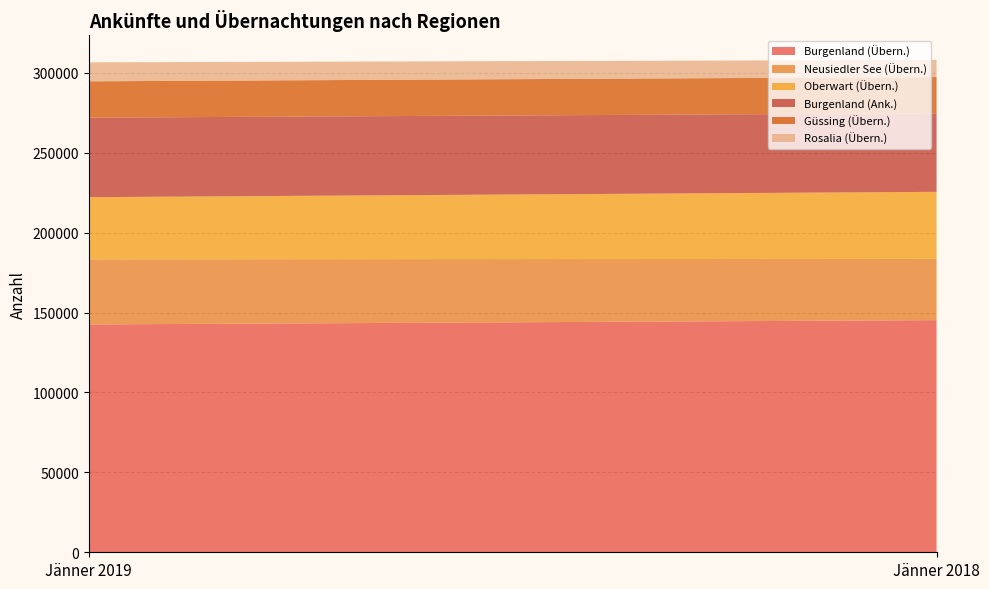

Reading left to right, what are all the values shown in this chart?

Burgenland (Übern.): Jänner 2019=142561	Jänner 2018=145246
Neusiedler See (Übern.): Jänner 2019=40755	Jänner 2018=38353
Oberwart (Übern.): Jänner 2019=38878	Jänner 2018=41934
Burgenland (Ank.): Jänner 2019=49768	Jänner 2018=49150
Güssing (Übern.): Jänner 2019=22732	Jänner 2018=22690
Rosalia (Übern.): Jänner 2019=11876	Jänner 2018=10689